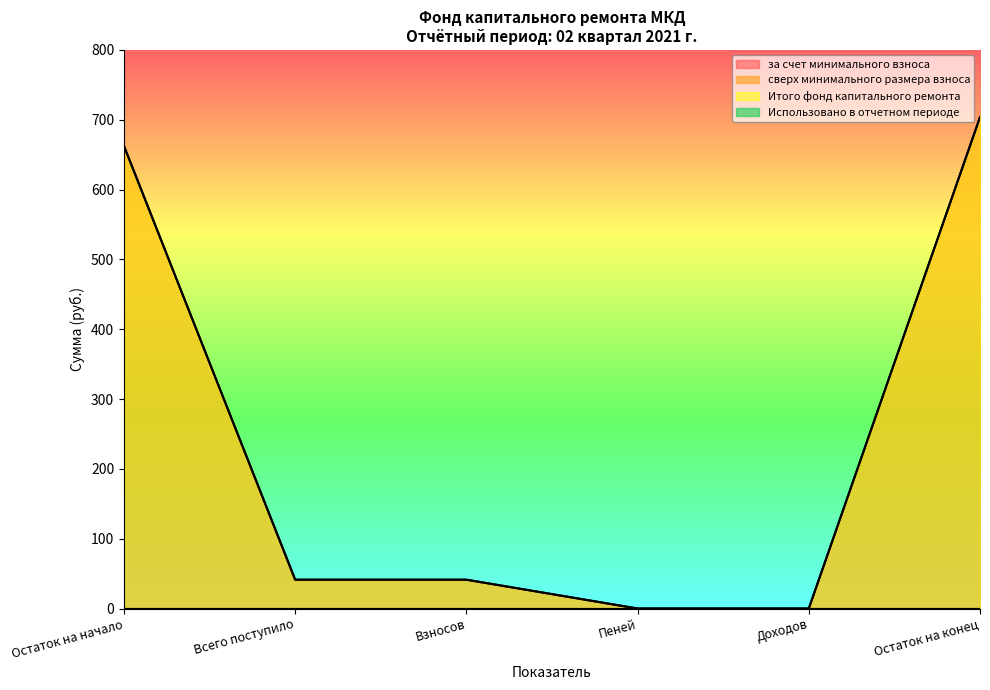

Does the chart have visible grid lines?

No